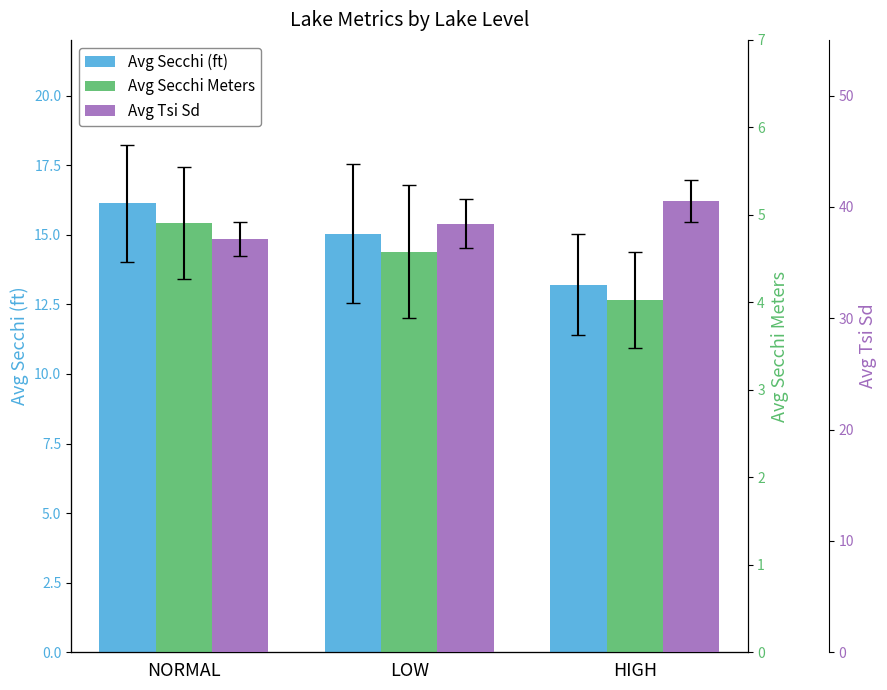

What is the difference between the highest and lowest values at HIGH?

36.5